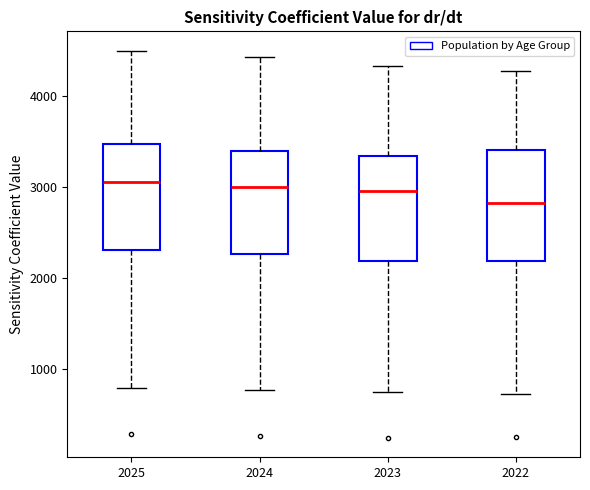

Where does the upper whisker of the box at x = 2023 end on the y-axis? The values are not printed on the chart, so give them approximately, as read against the axis.

4300